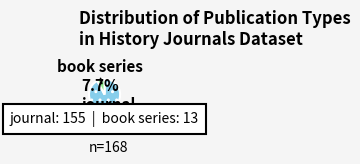

What percentage is NOT represented by book series?

92.3%